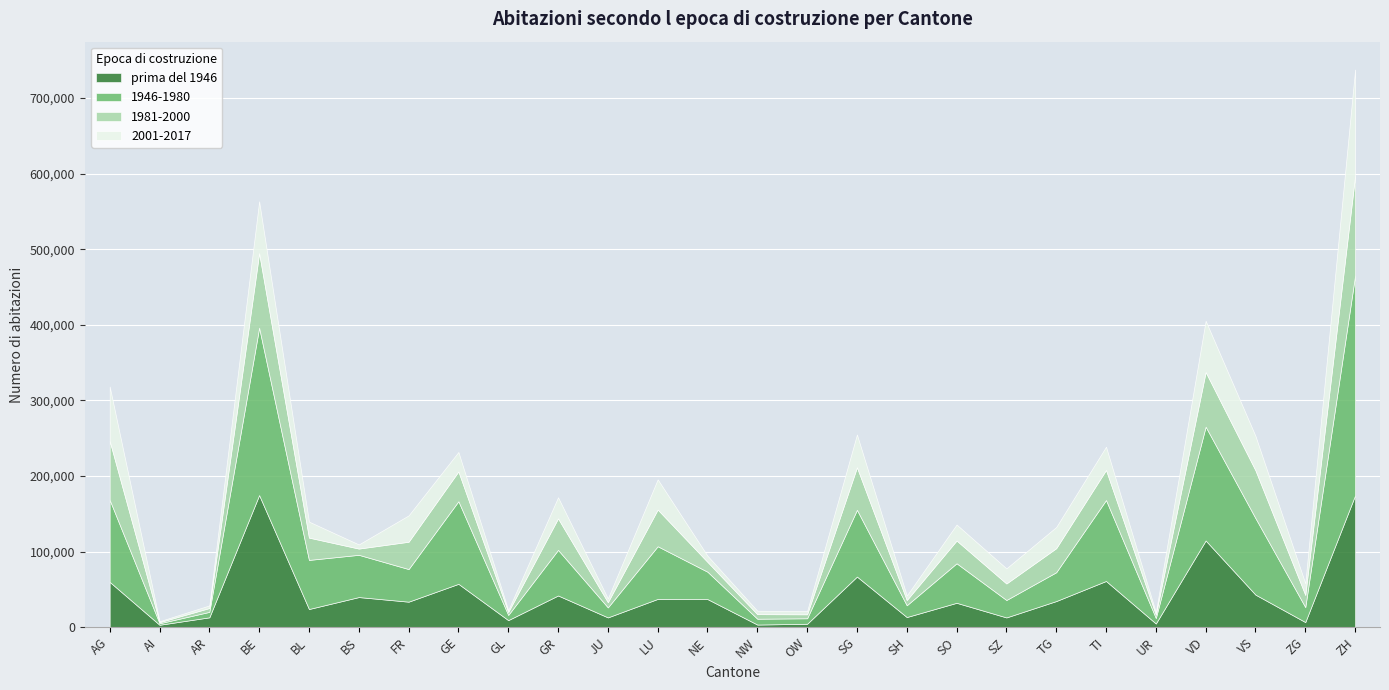

What is the average value of the prima del 1946 series?

43028